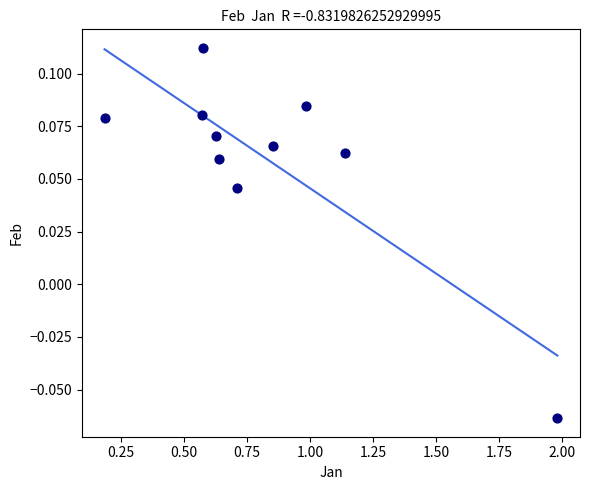

What is the average X value?

0.8